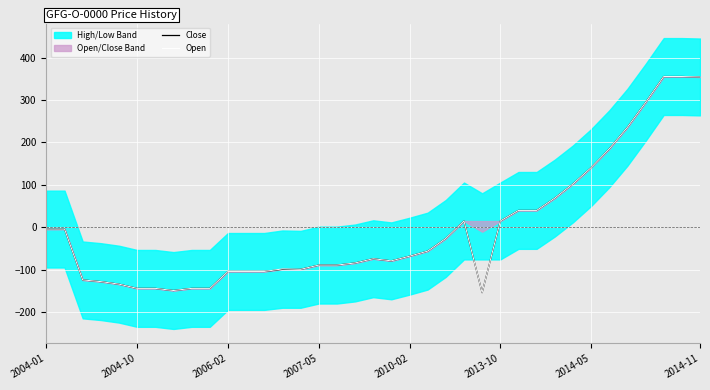

List the series in order of their peak value, highest first.

Close, Open